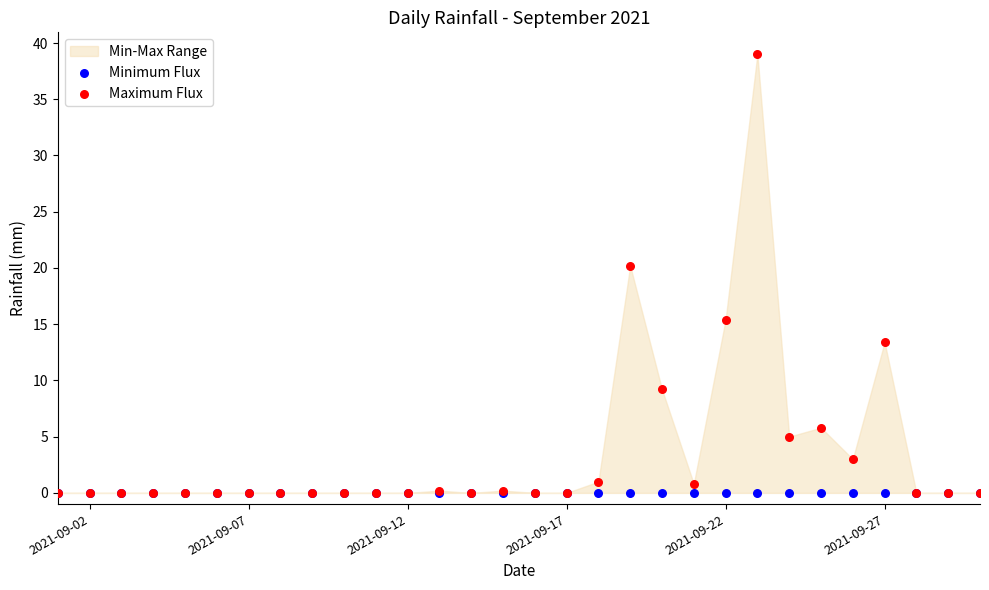

Across all series, what Y value is closest to 19?

20.2